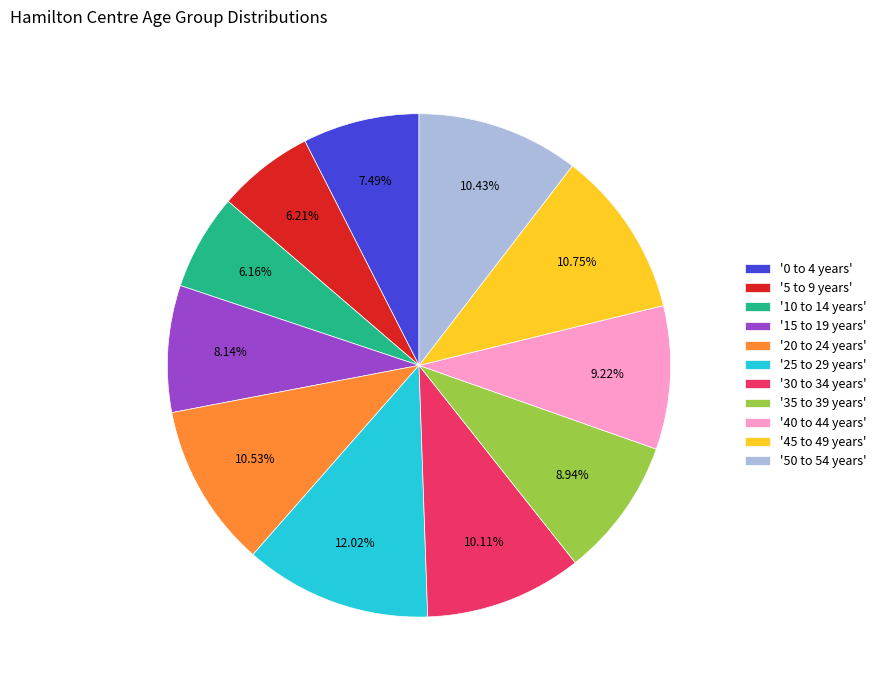

Is '0 to 4 years' the majority of the pie?

No